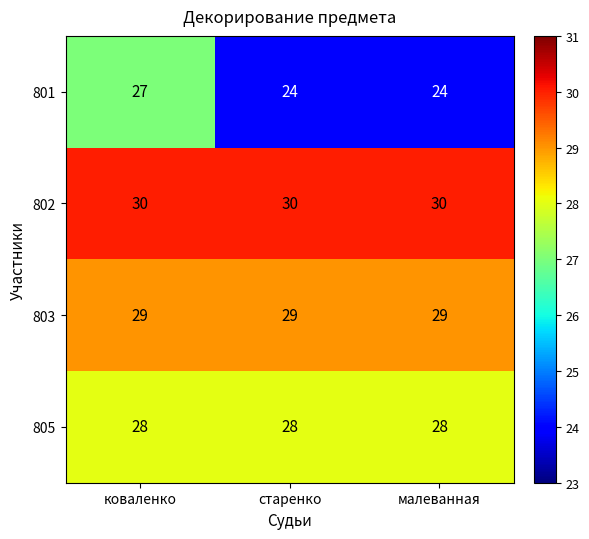

What is the spread (max minus min) of values at старенко?

6